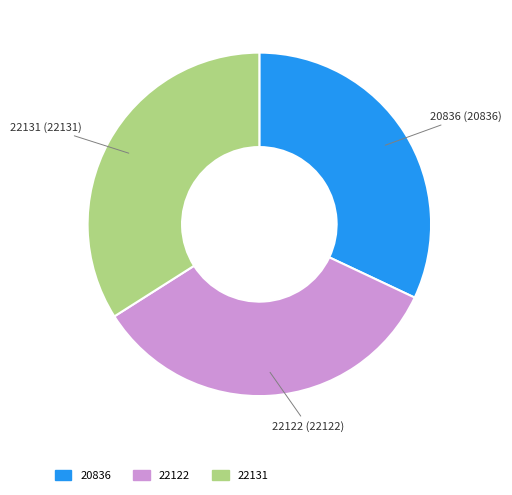

What is the smallest slice in the pie chart?

20836